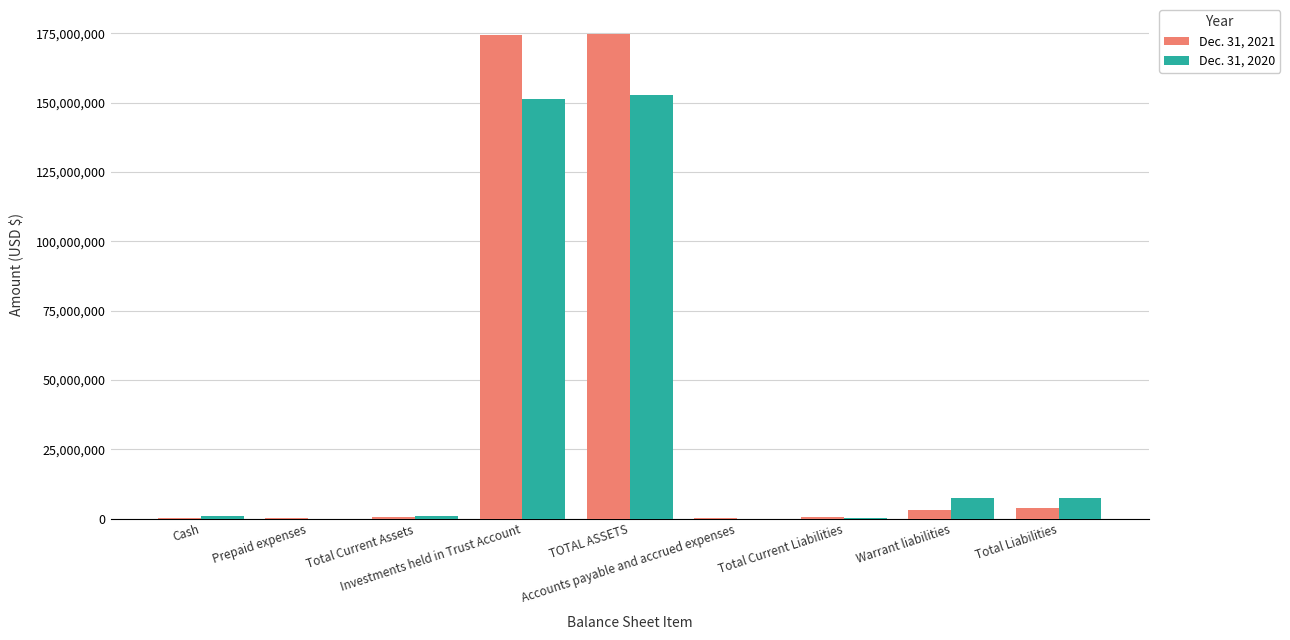

What is the maximum value shown in the chart?

174683360